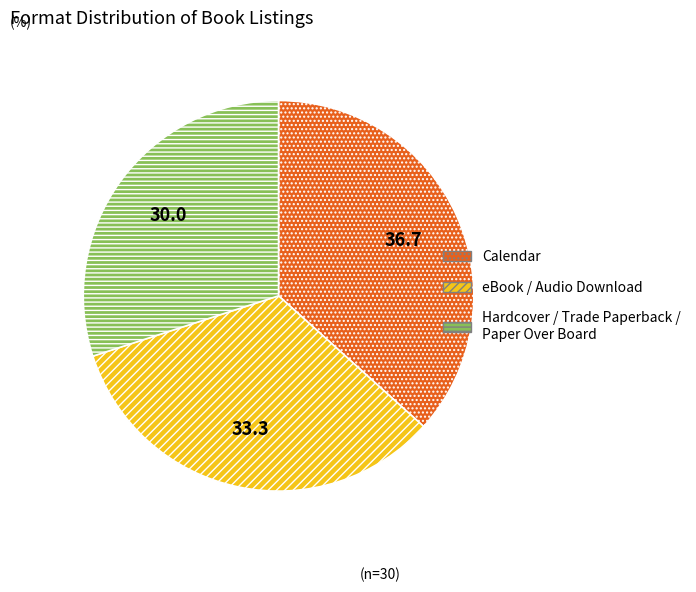

Is there any slice that represents more than half of the pie?

No